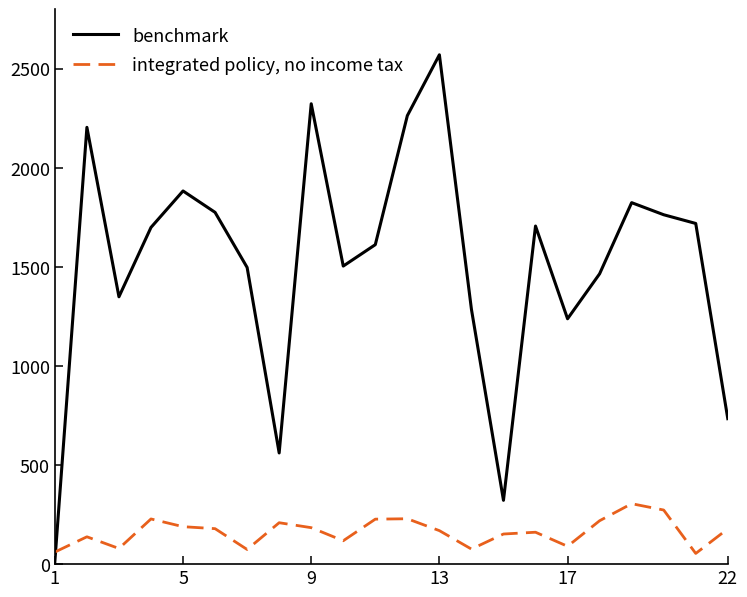

Which series has the largest total across all categories?

benchmark